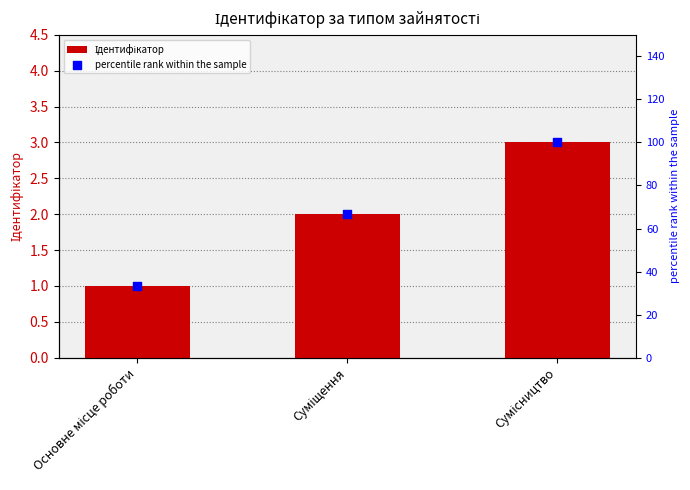

Which series reaches the maximum Y coordinate?

percentile rank within the sample